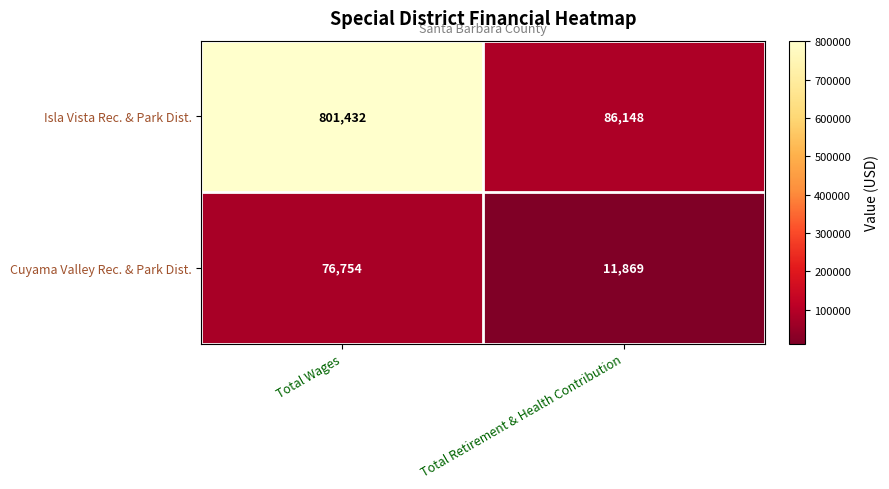

Rank the series at Total Retirement & Health Contribution from lowest to highest value.

Cuyama Valley Rec. & Park Dist., Isla Vista Rec. & Park Dist.